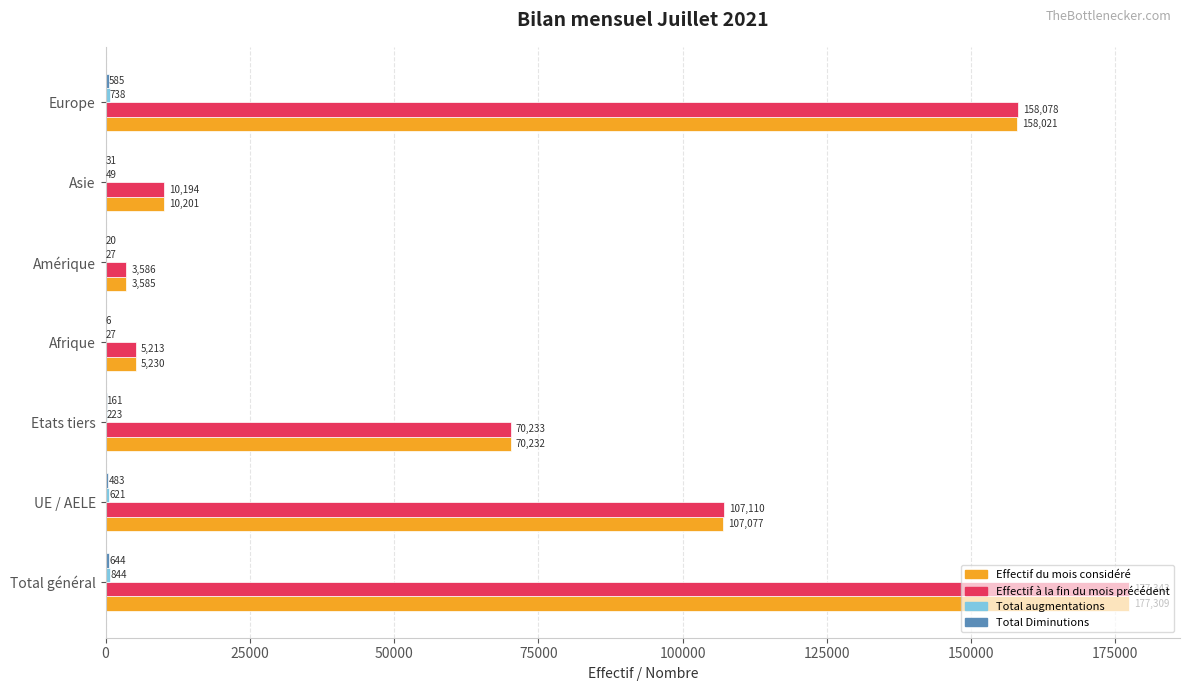

The Effectif à la fin du mois précédent series shows 107110 at UE / AELE. True or false?

True